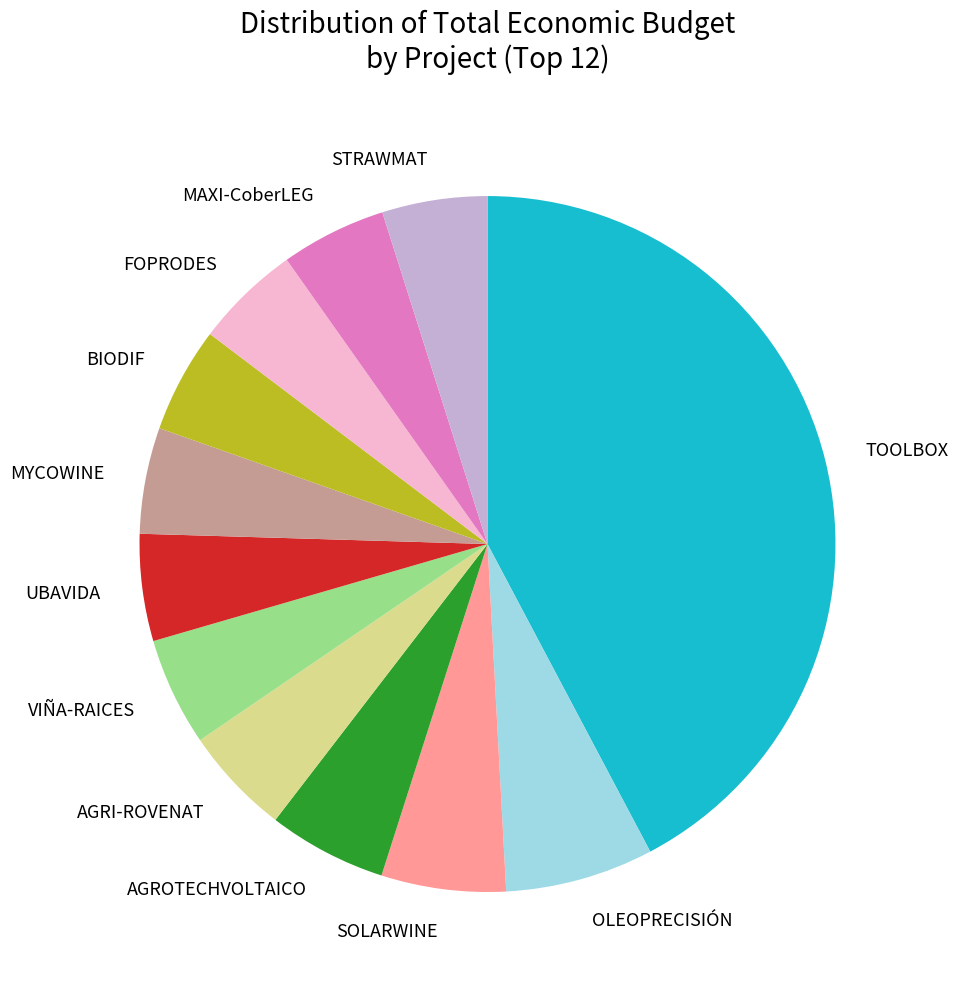

What is the largest slice in the pie chart?

TOOLBOX